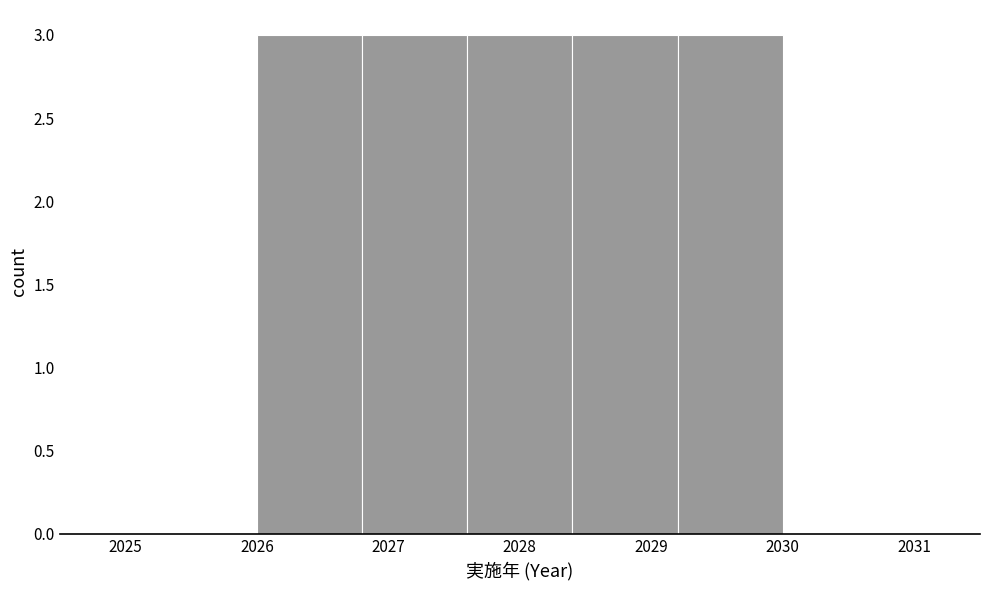

Reading left to right, list every bar in this chart as the range it spans on the x-axis followed by its height. The values are not printed on the chart, so give them approximately, as read against the axis.

2026.0 to 2026.8: 3
2026.8 to 2027.6: 3
2027.6 to 2028.4: 3
2028.4 to 2029.2: 3
2029.2 to 2030.0: 3